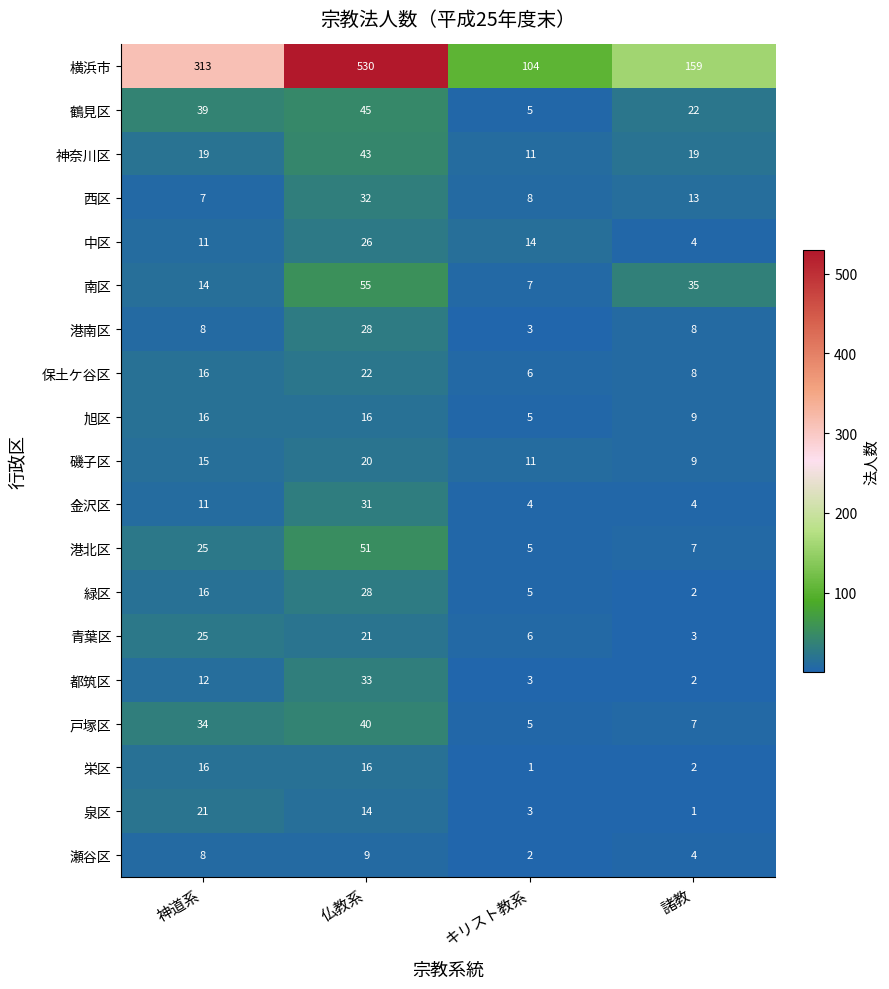

True or false: 栄区 has a value of 16 at 神道系.

True